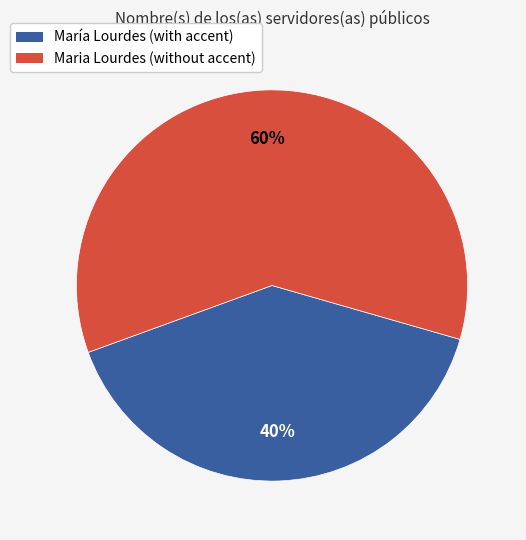

Is María Lourdes (with accent) the majority of the pie?

No